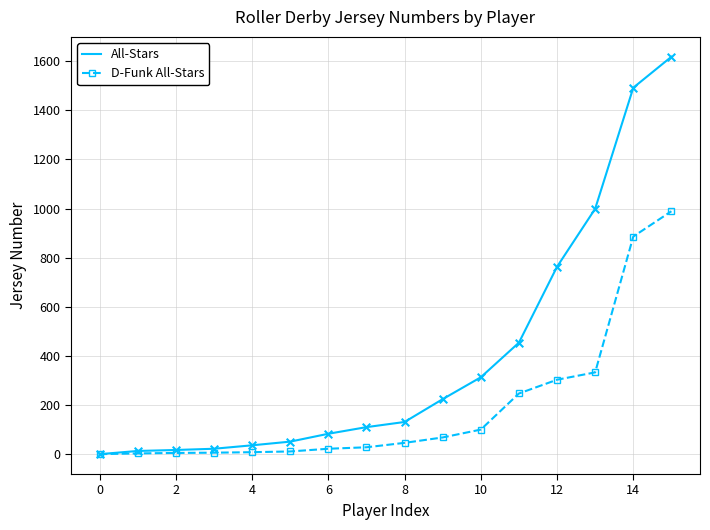

Which series has the largest range (max minus min)?

All-Stars